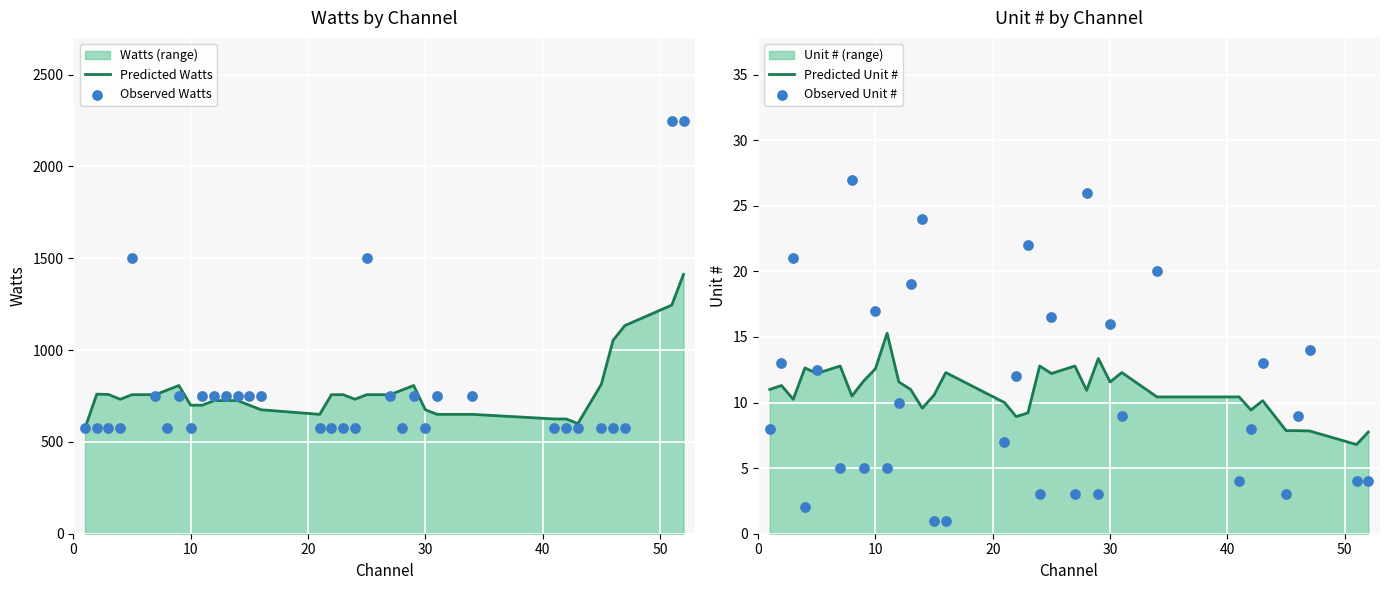

At how many categories does at least one series exceed 1675?

2